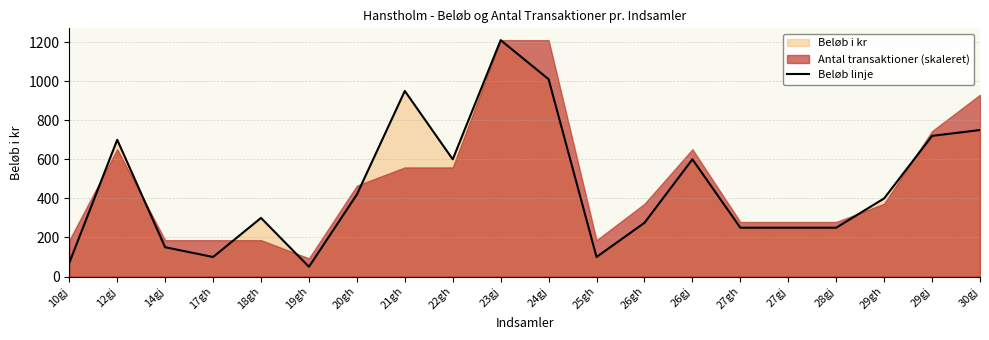

What is the ratio of the value at 23gj to the value at 20gh?

2.9